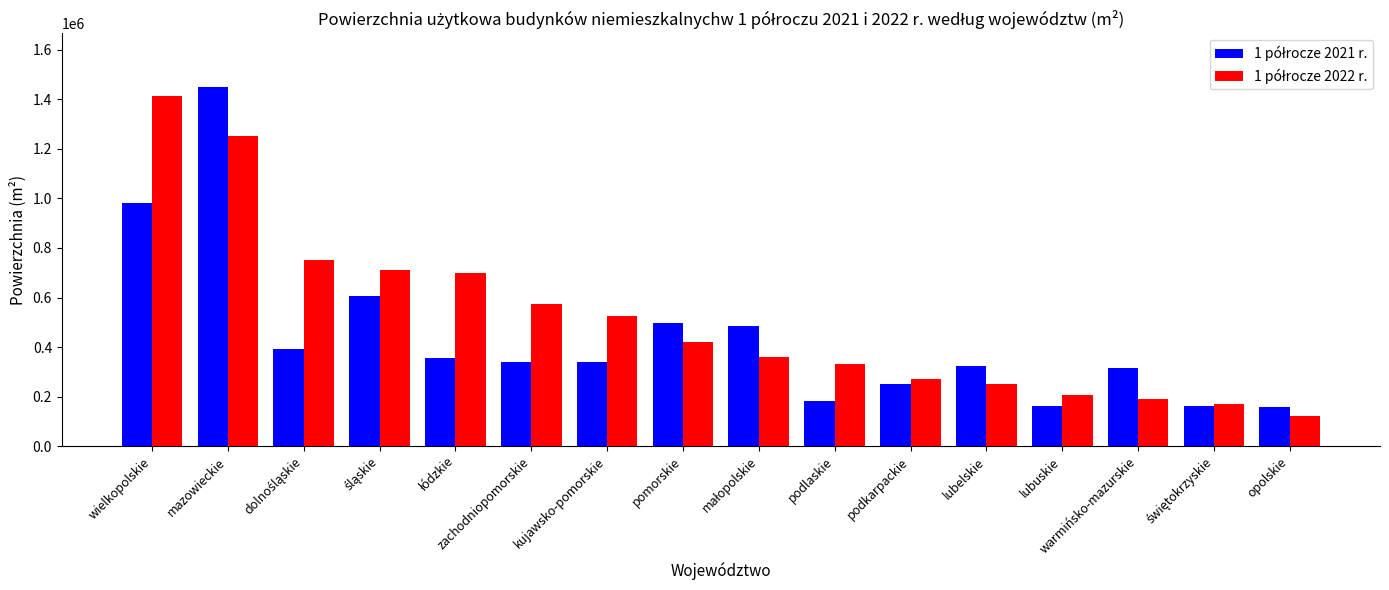

Which label corresponds to the smallest value in the chart?

opolskie